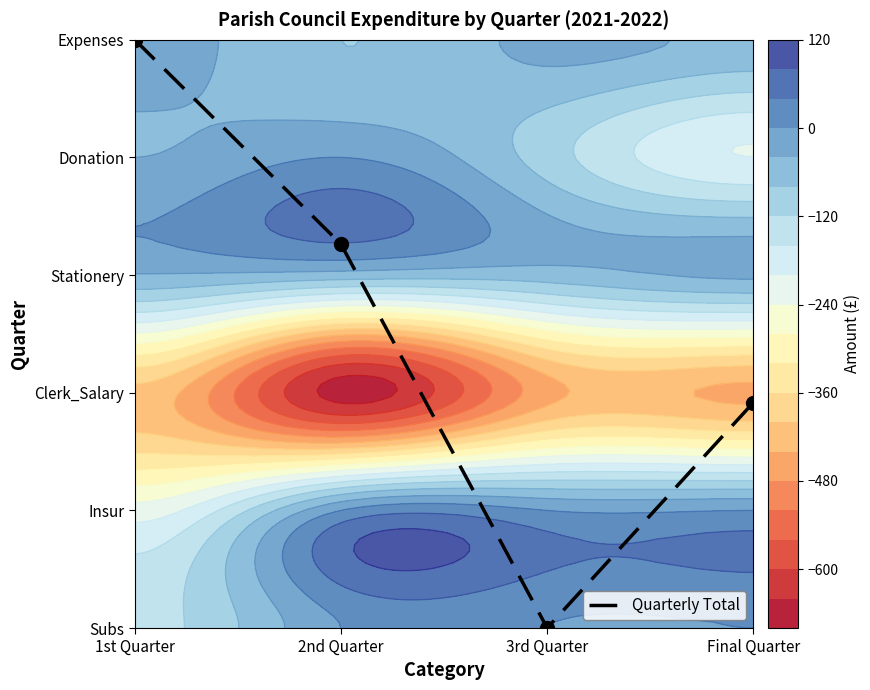

How many series are shown in this chart?

1